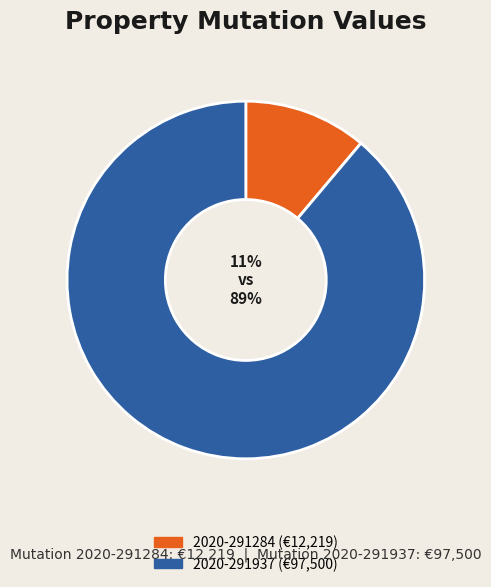

True or false: 2020-291284 accounts for 11% of the total.

True